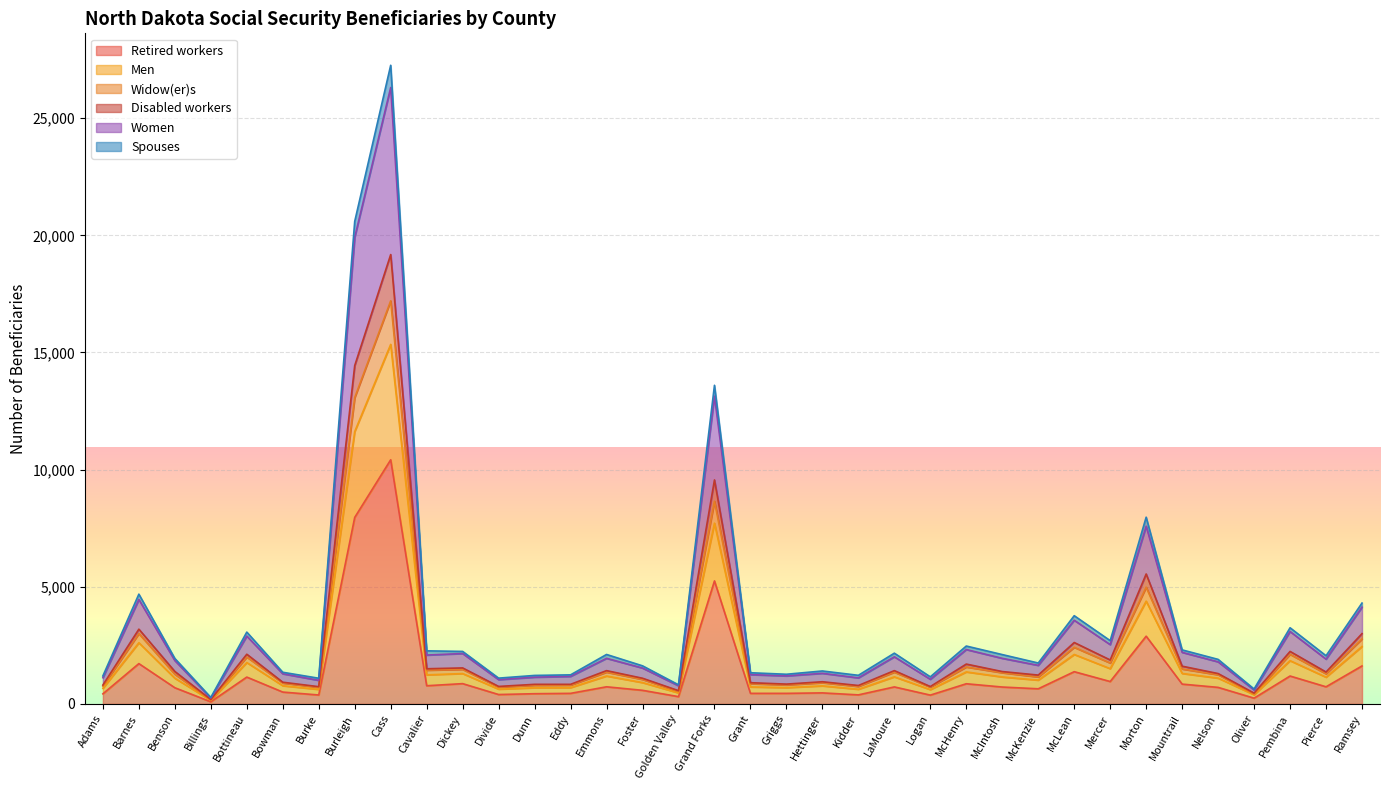

How many lines are shown in the chart?

6